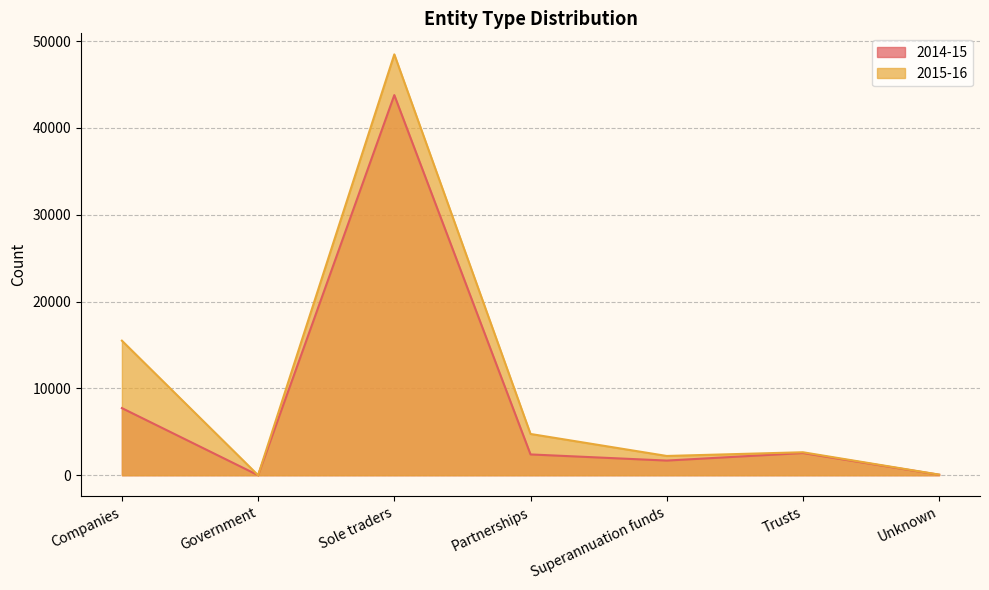

Reading left to right, list all the values displayed in this chart.

2014-15: 7731	0	43789	2394	1687	2556	55
2015-16: 15500	0	48480	4753	2218	2646	70